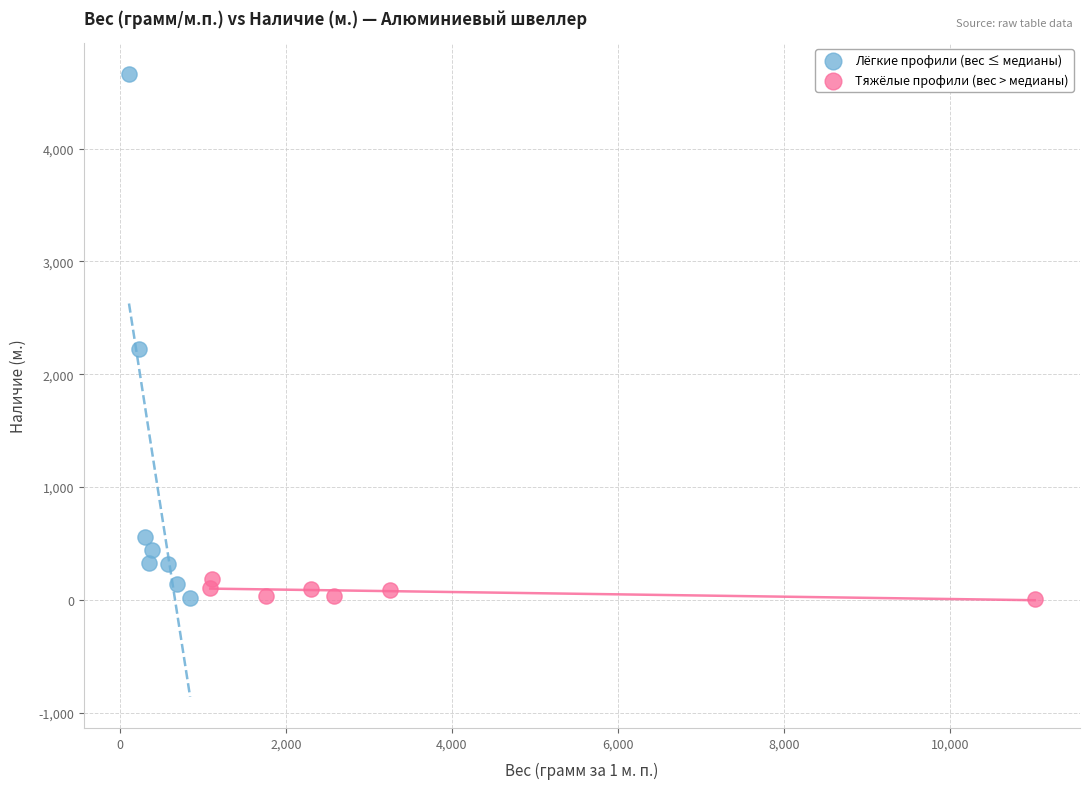

Which series has the widest spread of Y values?

Лёгкие профили (вес ≤ медианы)